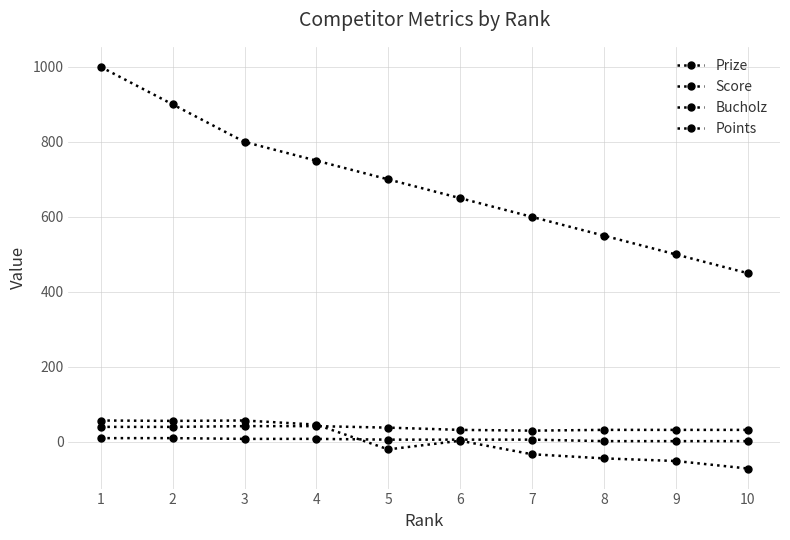

Between which two adjacent categories do Bucholz and Score first intersect?

4 and 5